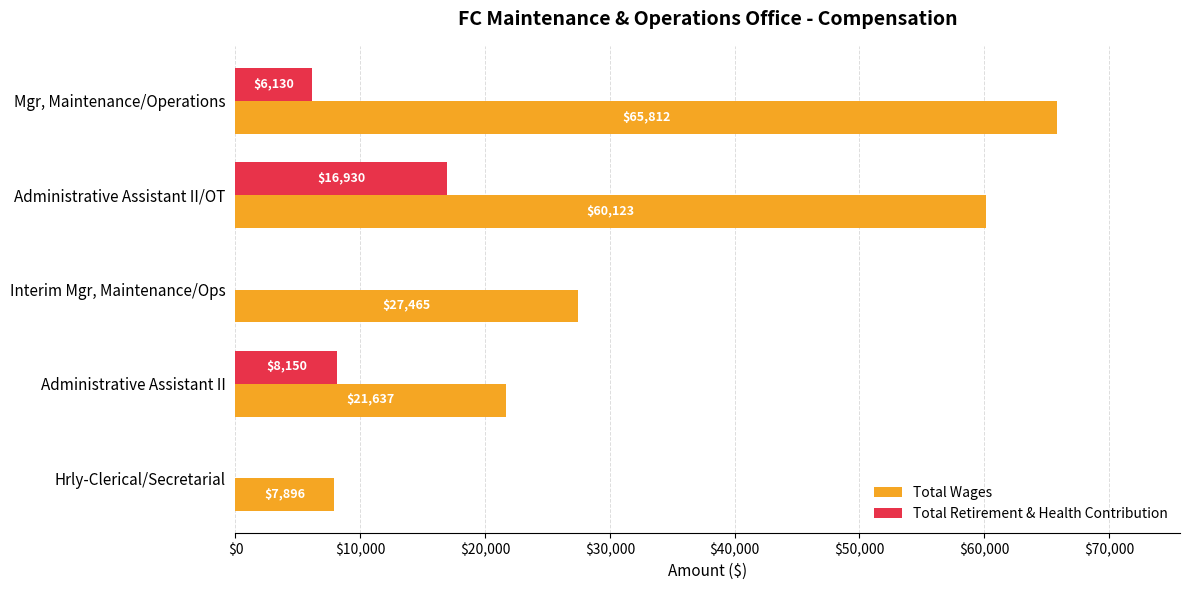

What is the highest value of the Total Retirement & Health Contribution series?

16930